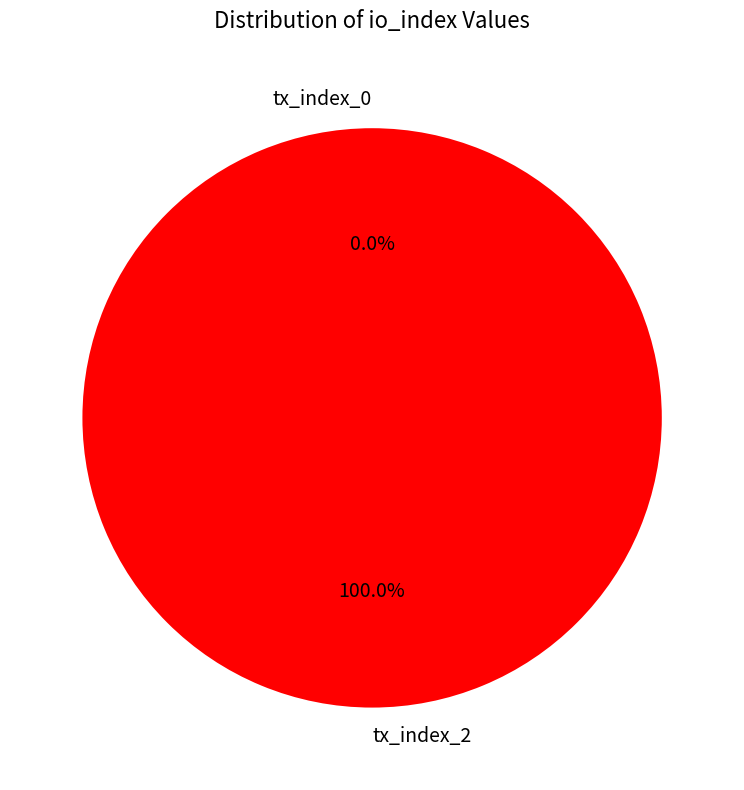

True or false: tx_index_2 accounts for 87% of the total.

False